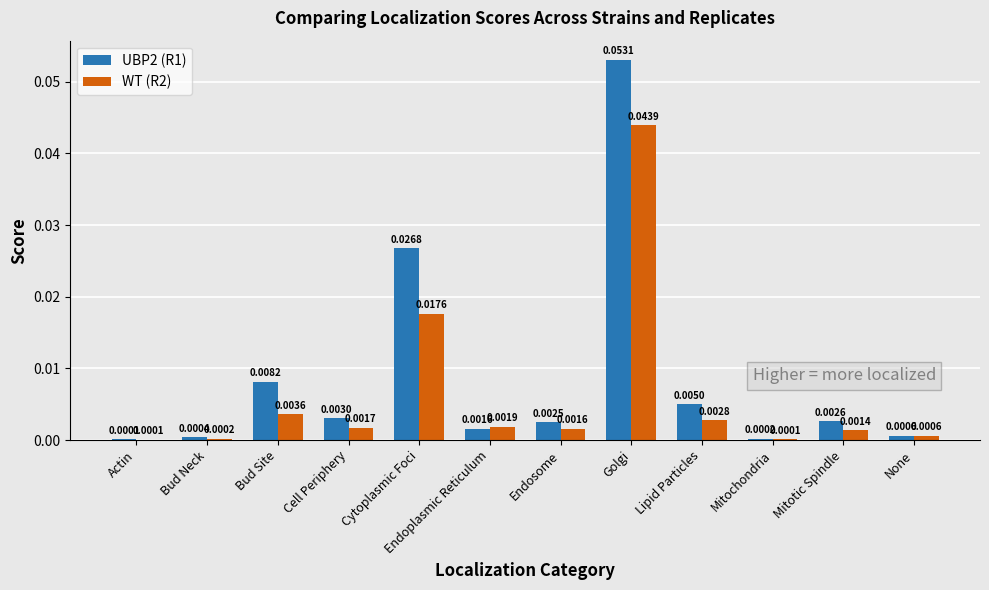

Which label corresponds to the largest value in the chart?

Golgi